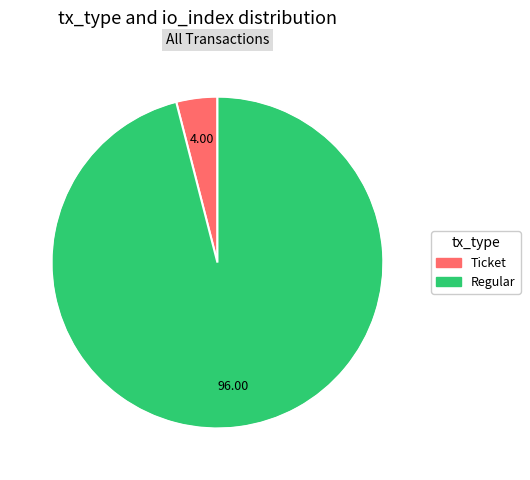

Between Ticket and Regular, which is larger?

Regular